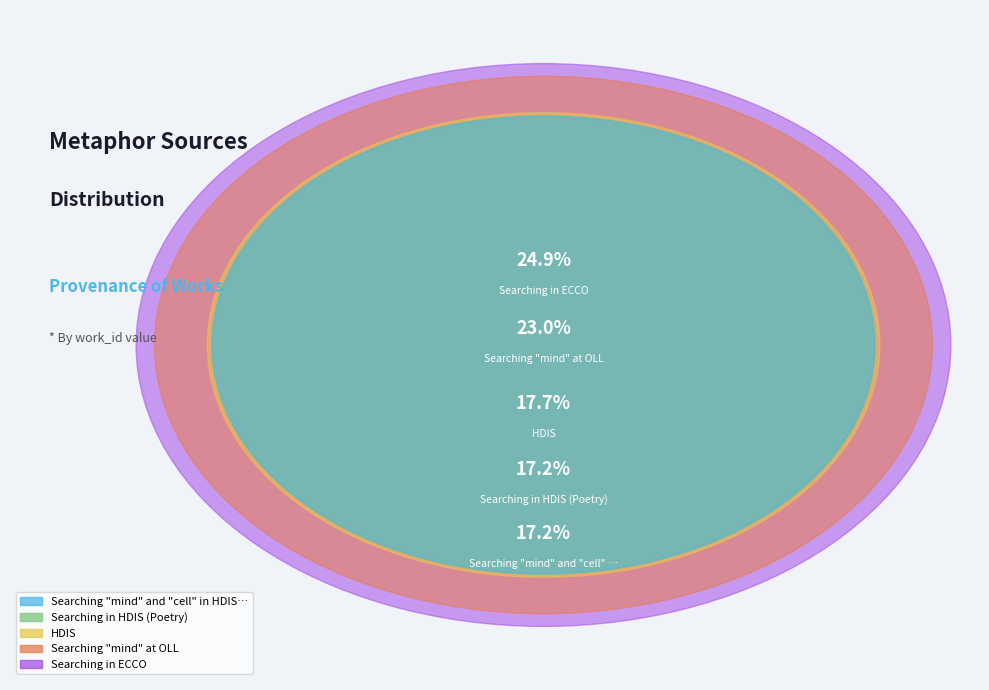

Does any single category account for the majority?

No